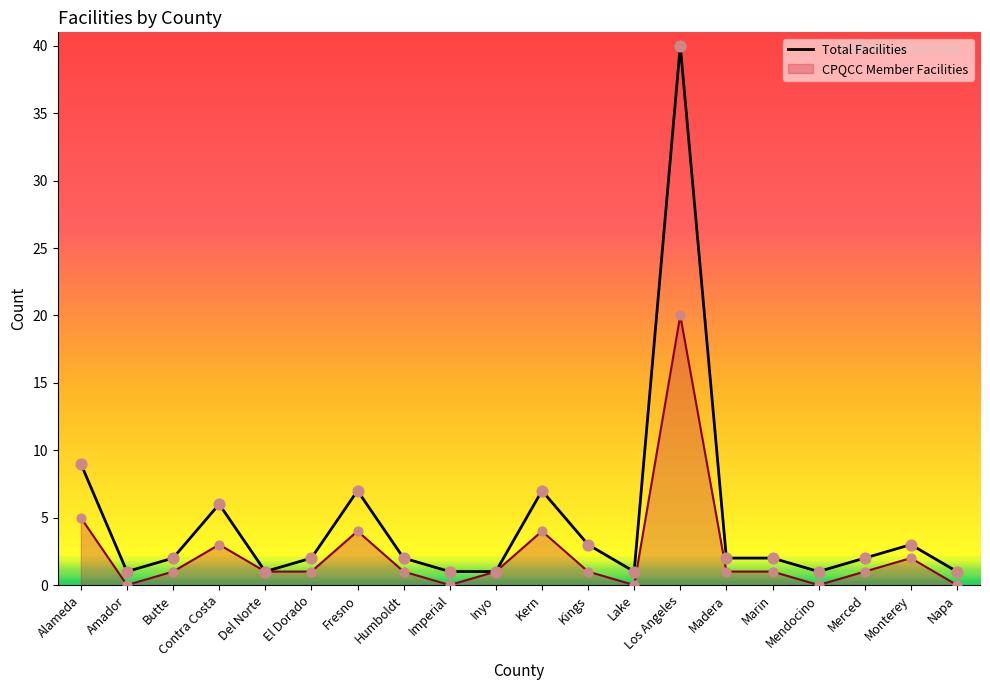

Between Kern and Inyo, which is larger?

Kern